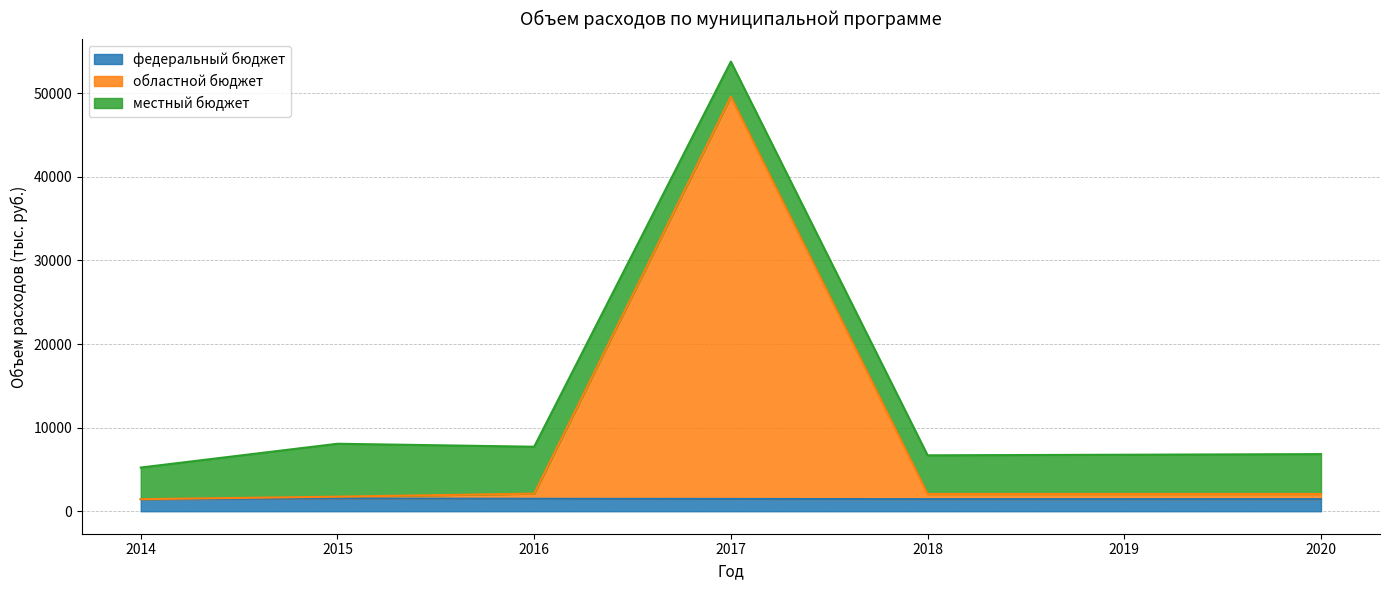

Does the chart have visible grid lines?

Yes